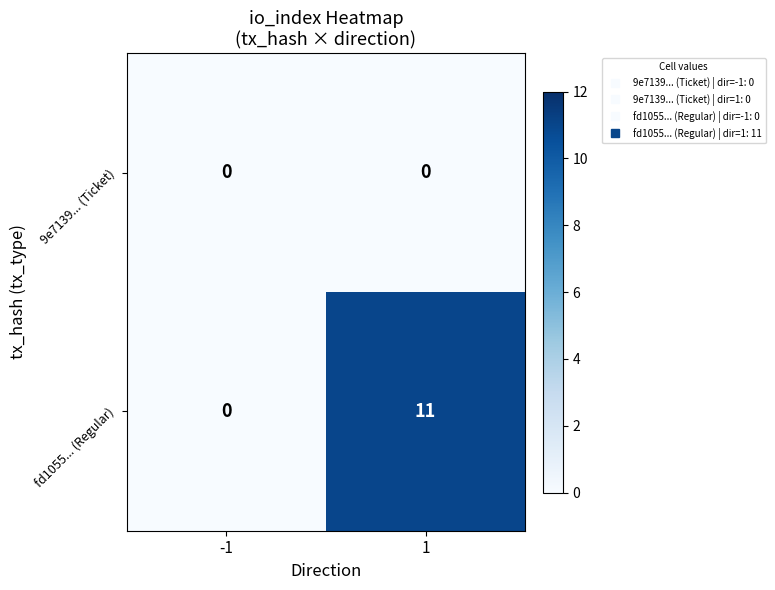

Reading right to left, what are all the values shown in this chart?

9e7139... (Ticket): 0	0
fd1055... (Regular): 11	0